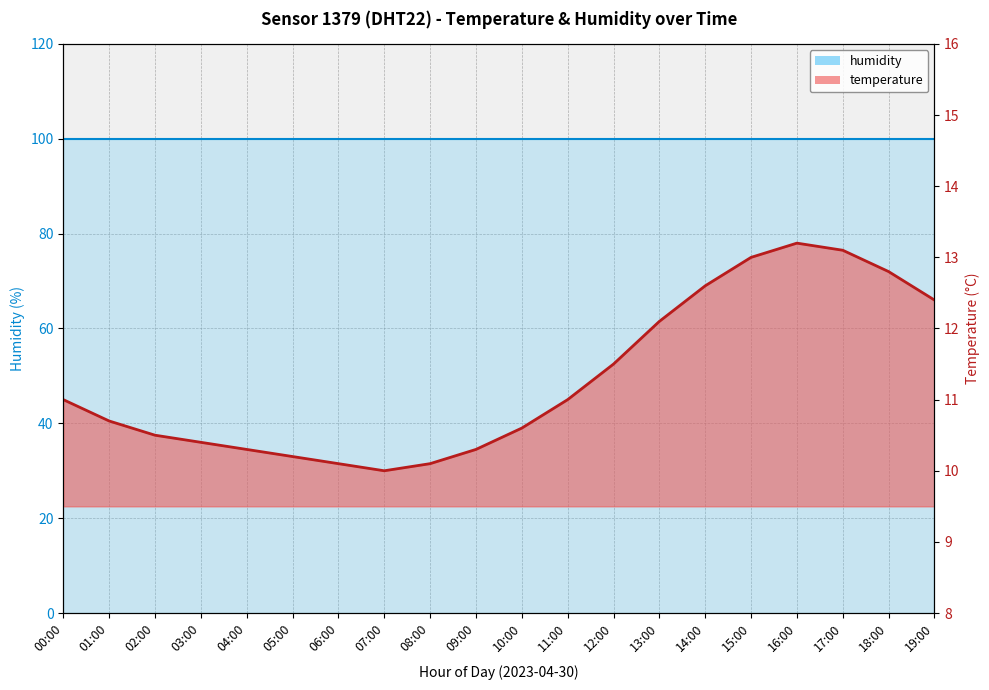

Is it true that the value at 09:00 is 10.3?

True